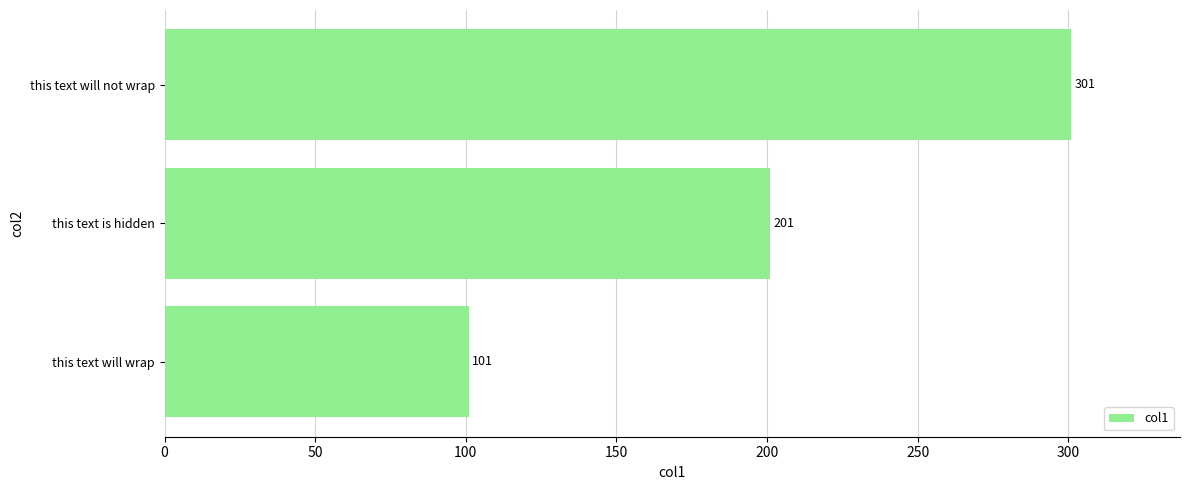

Count the number of categories in the chart.

3